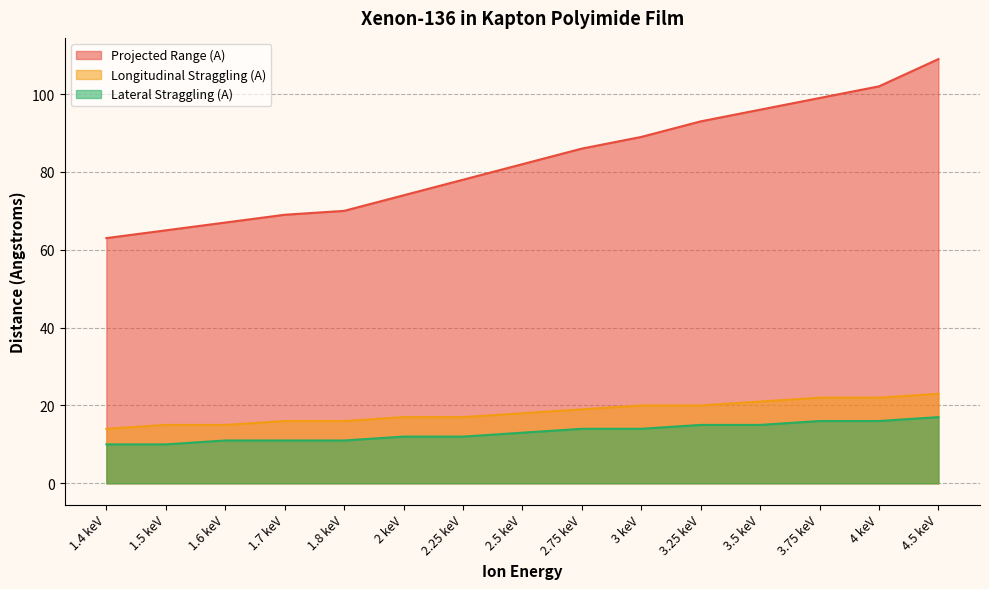

The Longitudinal Straggling (A) series shows 30 at 4 keV. True or false?

False